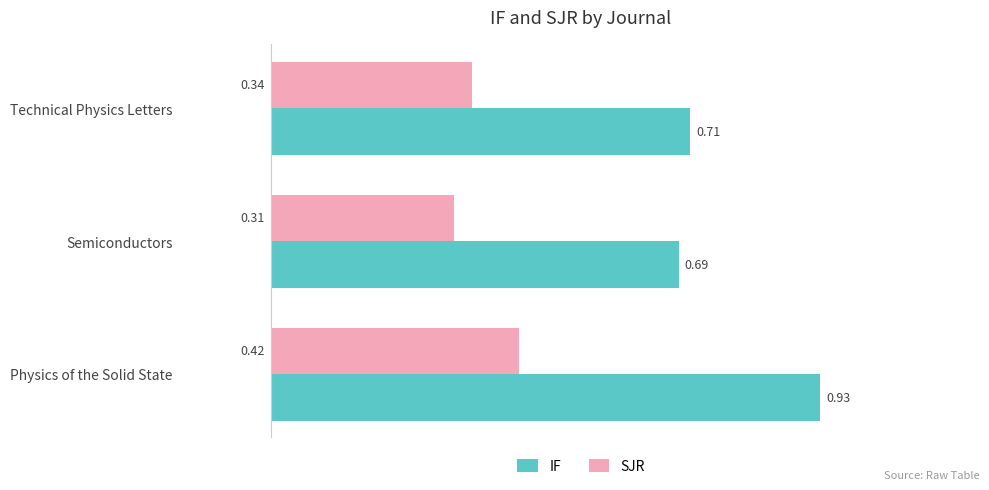

At which category is the sum across all series the highest?

Physics of the Solid State